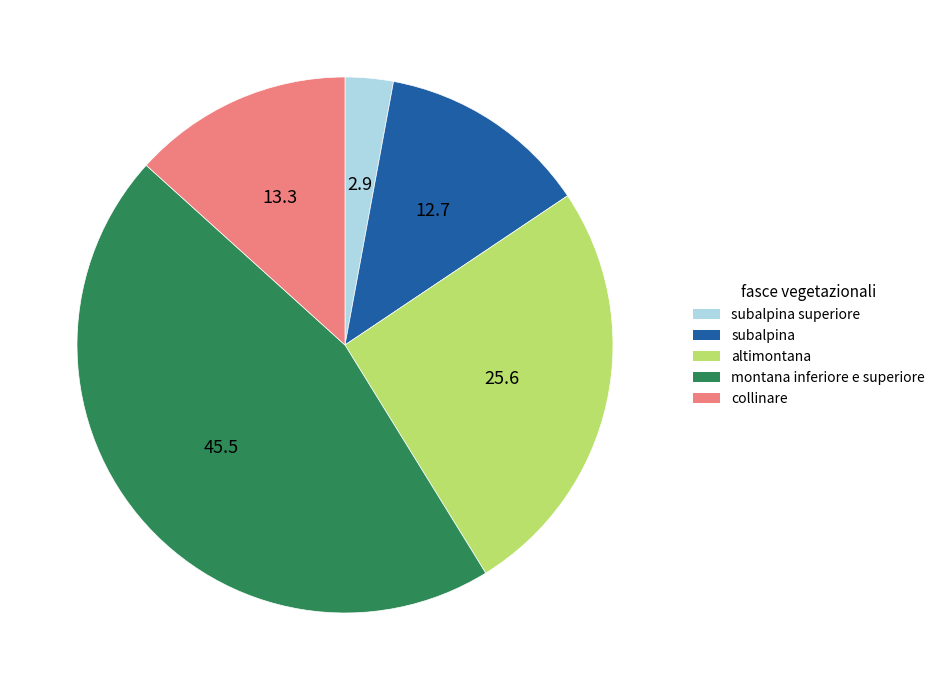

Count the number of slices in the pie.

5